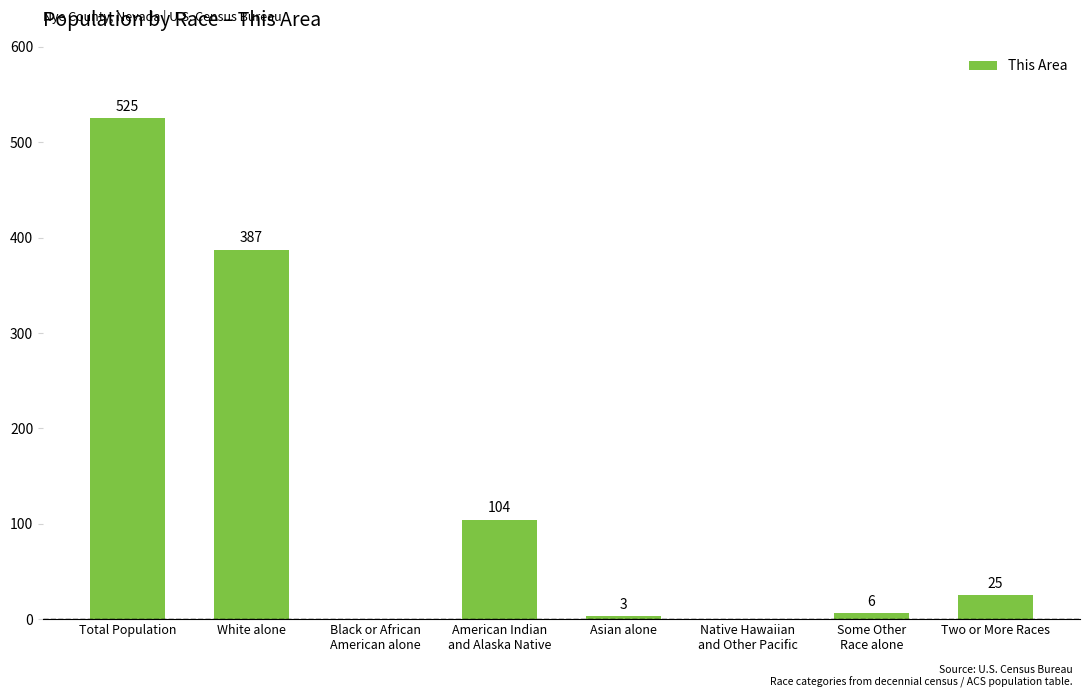

Where is the data nearest to the value 262?

White alone